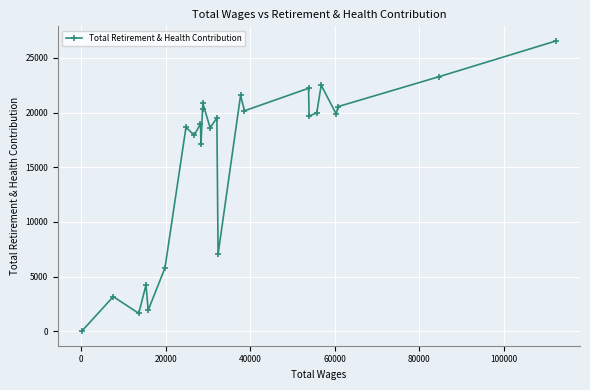

How many interior local valleys (lower than both neighbors) does the data have?

9